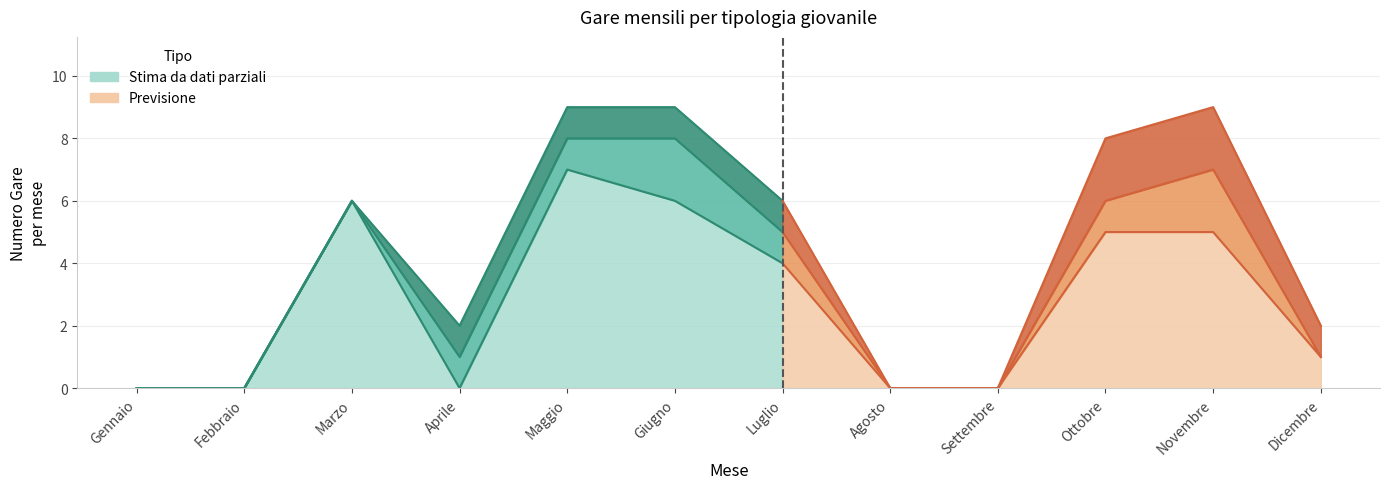

How many values in the C. SARANNO FAMOSI U.14 series exceed 1?

2